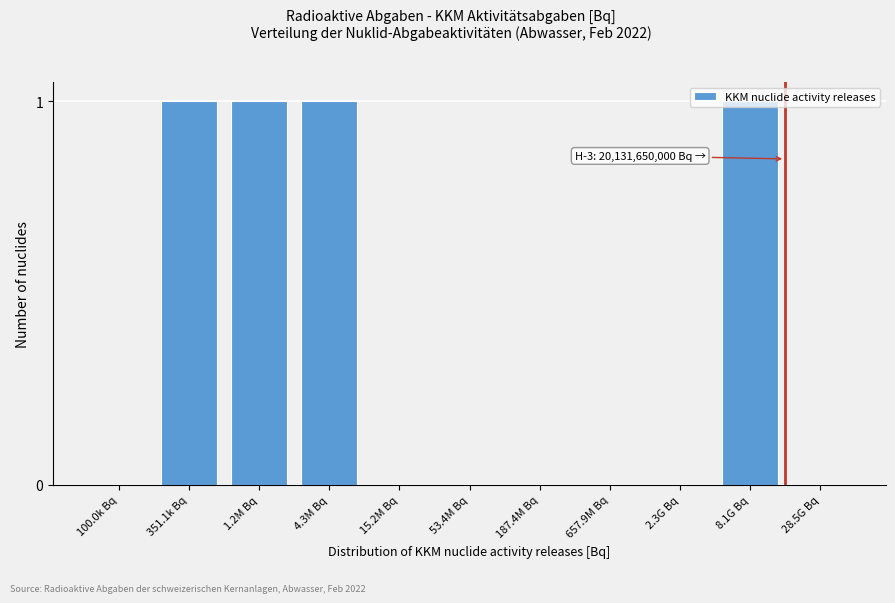

Which has a higher value, 1.2M Bq or 100.0k Bq?

1.2M Bq